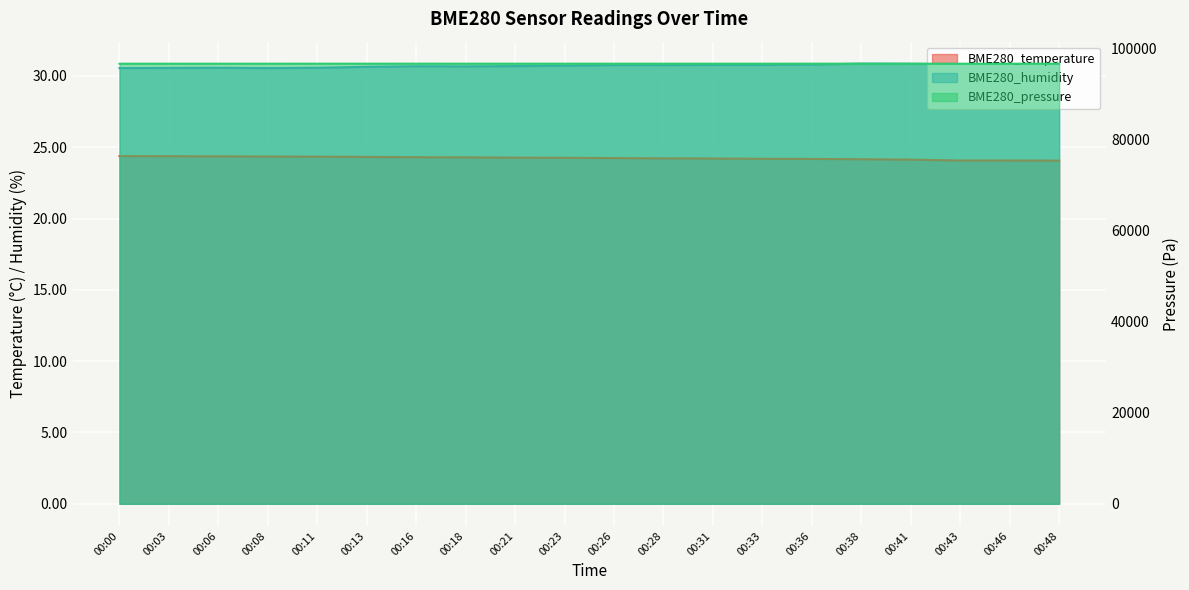

Reading right to left, extract all data points from this chart.

BME280_temperature: 00:48=24.1	00:46=24.1	00:43=24.1	00:41=24.1	00:38=24.2	00:36=24.2	00:33=24.2	00:31=24.2	00:28=24.2	00:26=24.2	00:23=24.3	00:21=24.3	00:18=24.3	00:16=24.3	00:13=24.3	00:11=24.3	00:08=24.4	00:06=24.4	00:03=24.4	00:00=24.4
BME280_humidity: 00:48=30.8	00:46=30.8	00:43=30.8	00:41=30.9	00:38=30.9	00:36=30.8	00:33=30.8	00:31=30.8	00:28=30.8	00:26=30.8	00:23=30.7	00:21=30.7	00:18=30.7	00:16=30.7	00:13=30.6	00:11=30.6	00:08=30.6	00:06=30.6	00:03=30.6	00:00=30.6
BME280_pressure: 00:48=96598.0	00:46=96596.0	00:43=96596.0	00:41=96604.0	00:38=96606.0	00:36=96606.0	00:33=96604.0	00:31=96604.0	00:28=96604.0	00:26=96604.0	00:23=96604.0	00:21=96602.0	00:18=96604.0	00:16=96606.0	00:13=96604.0	00:11=96604.0	00:08=96600.0	00:06=96600.0	00:03=96596.0	00:00=96596.0